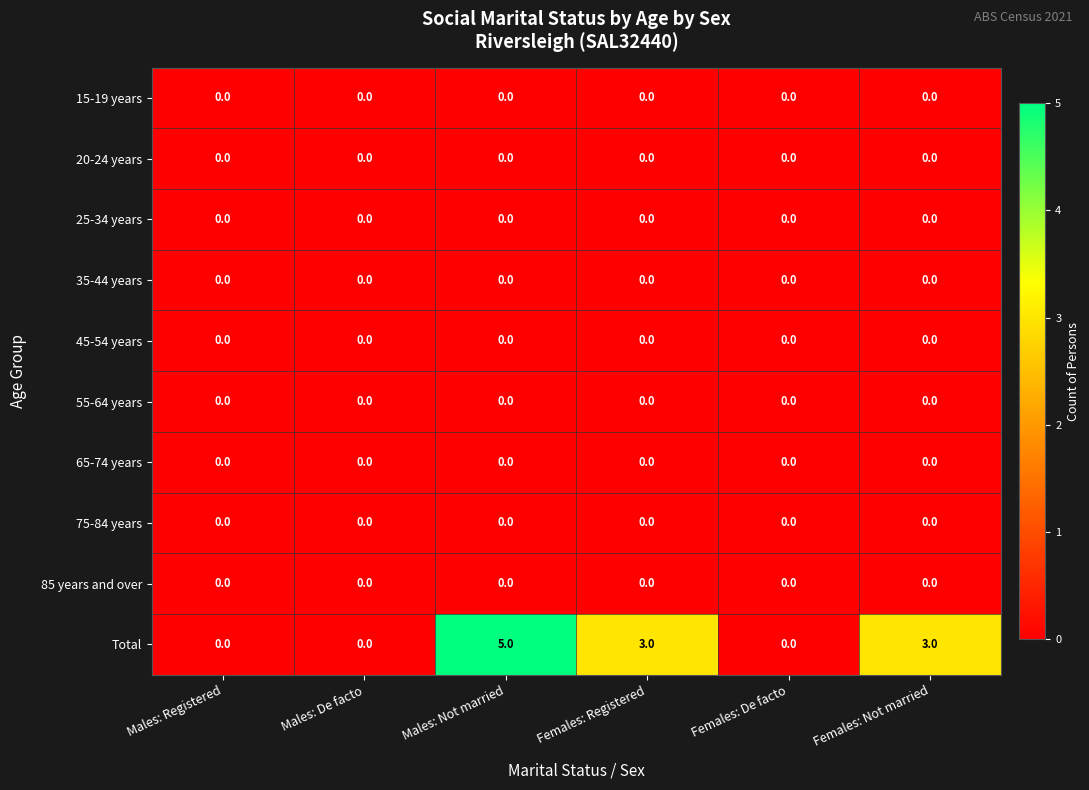

At how many categories does at least one series exceed 1?

3